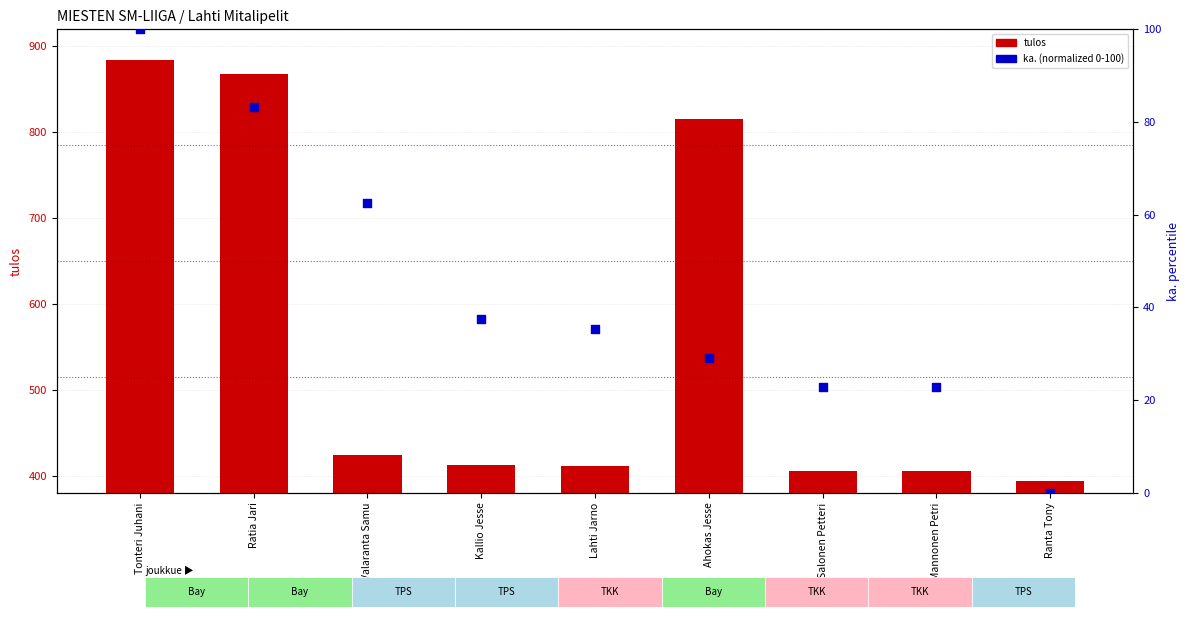

What is the total value across all series at Mannonen Petri?

427.9